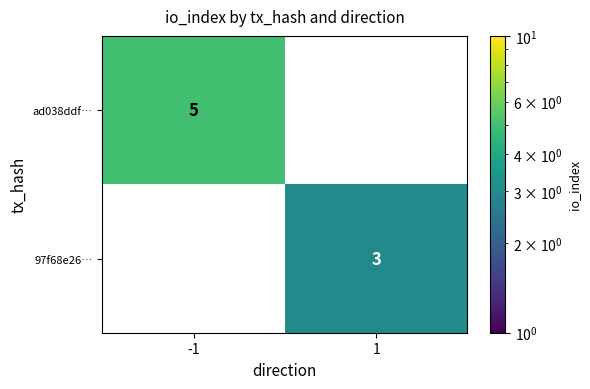

Is the value of 97f68e26… at 1 greater than the value of ad038ddf… at 1?

Yes